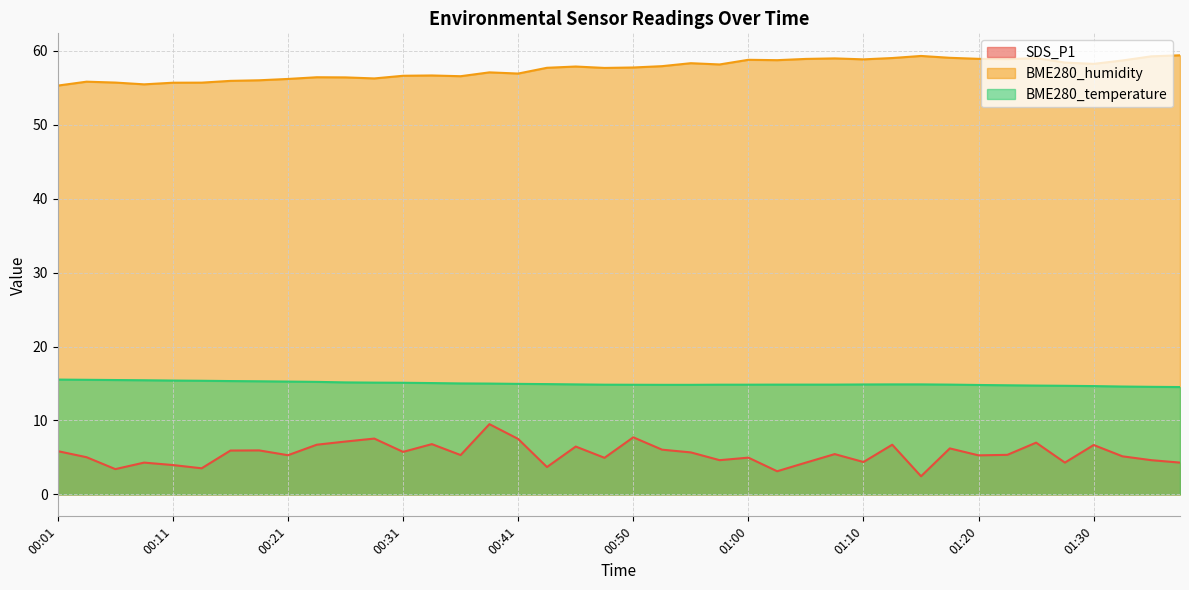

What is the difference between the SDS_P1 values at 00:06 and 01:33?

1.7